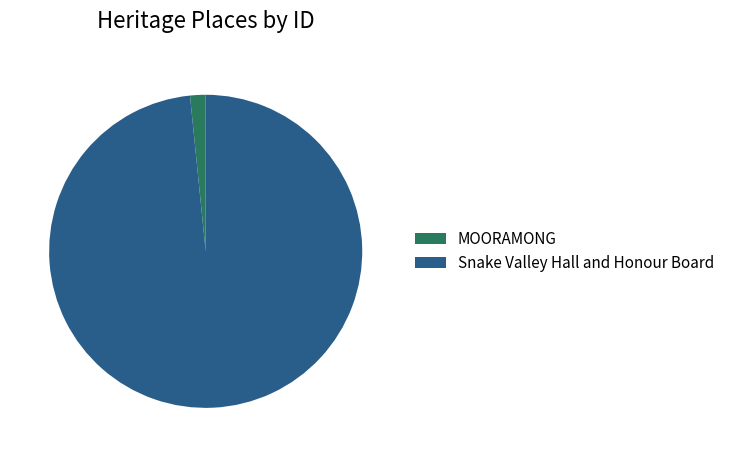

The Snake Valley Hall and Honour Board slice represents 98% of the pie. True or false?

True